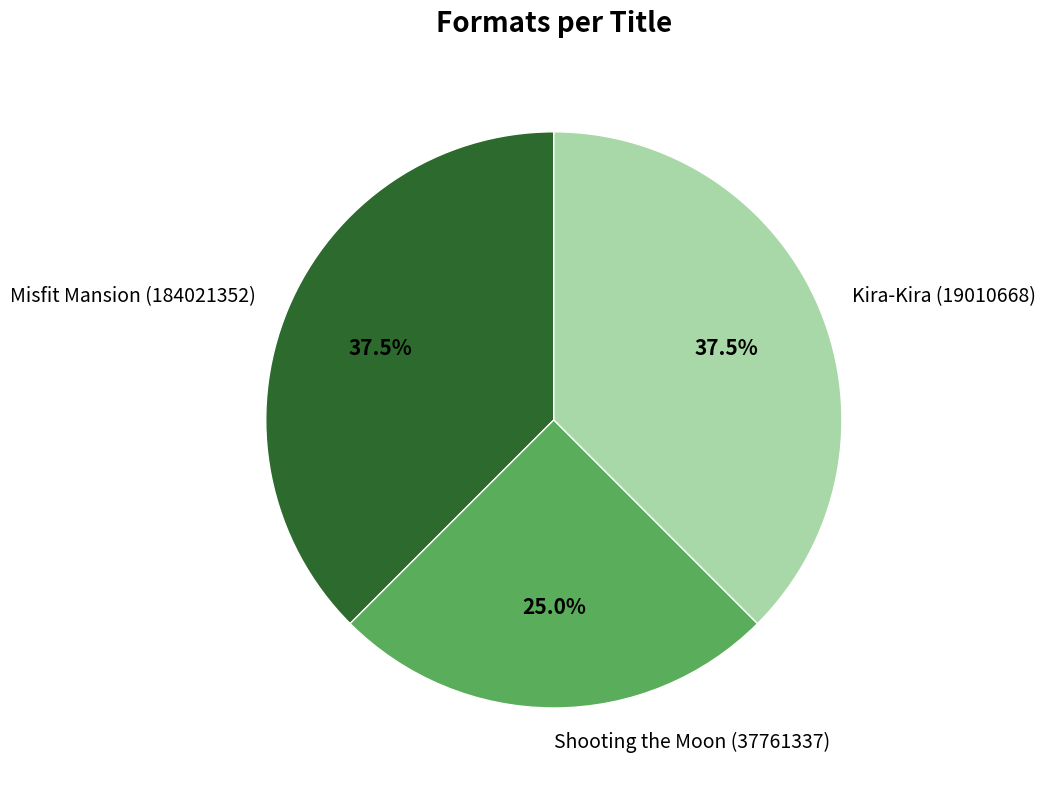

Is there a majority slice in this chart?

No